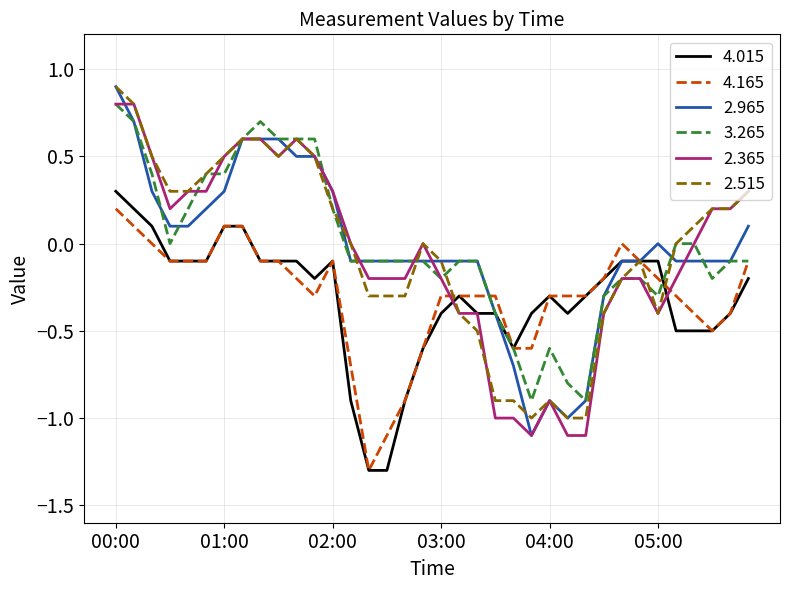

How many intersections are there between 4.165 and 2.365?

2